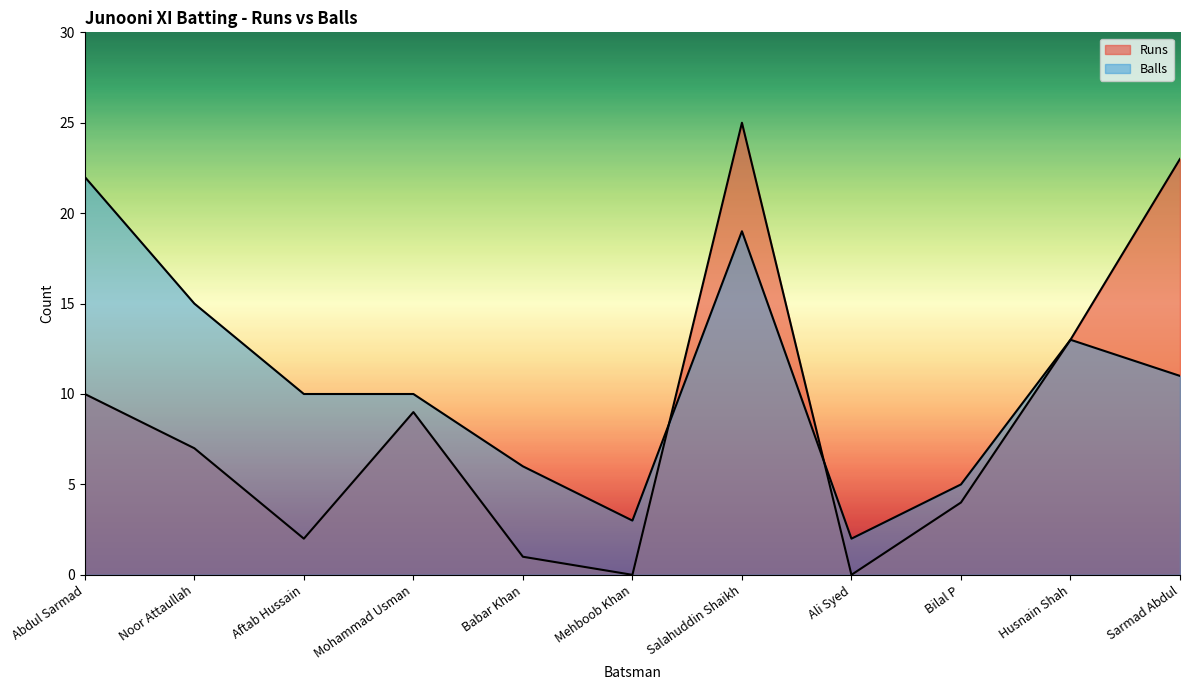

Between Noor Attaullah and Mohammad Usman, which is larger?

Mohammad Usman